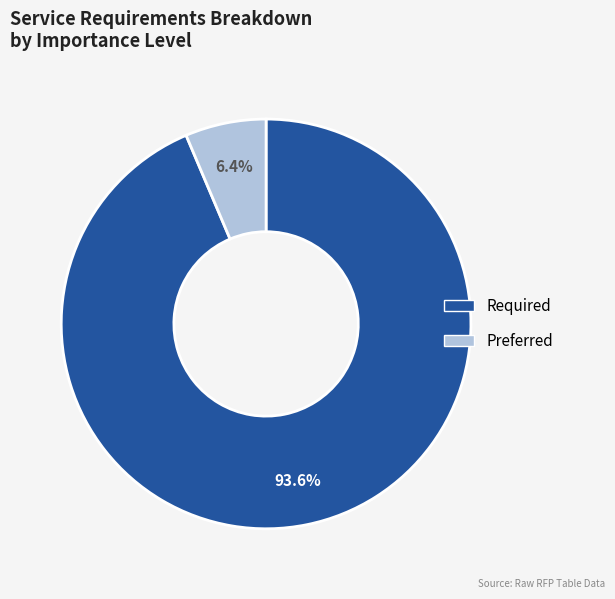

To the nearest percent, what is the difference between the largest and smallest slice percentages?

87%